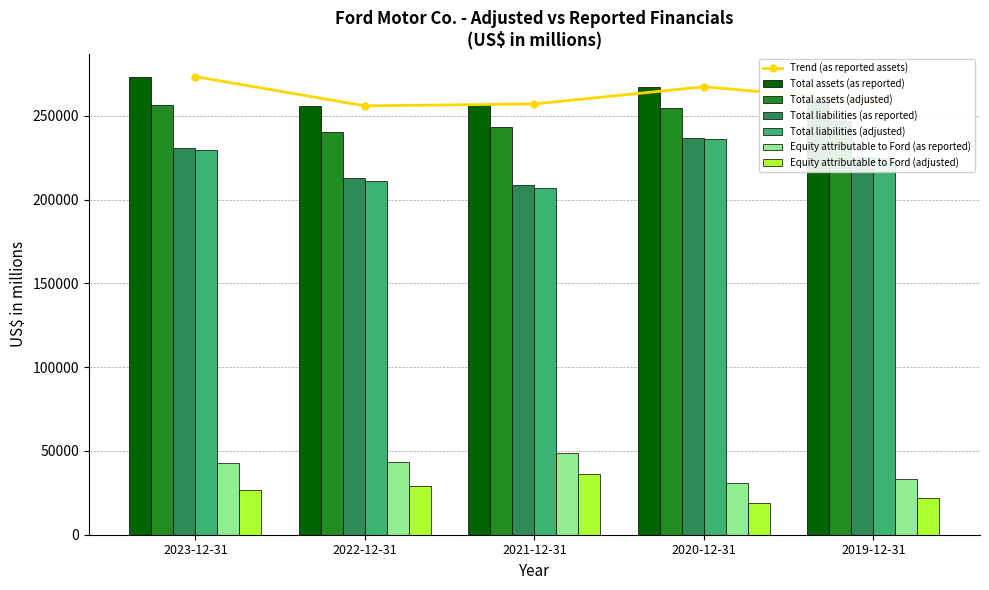

What is the label of the 4th bar from the left?

2020-12-31